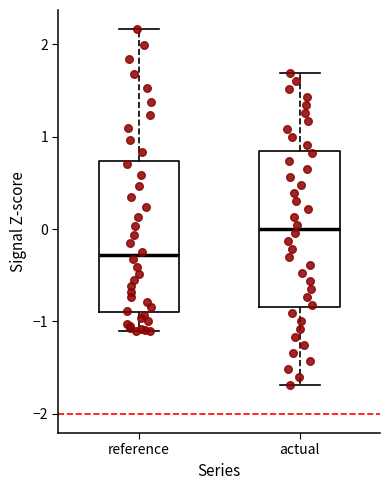

Where is the upper edge of the box for reference on the y-axis? The values are not printed on the chart, so give them approximately, as read against the axis.

0.7